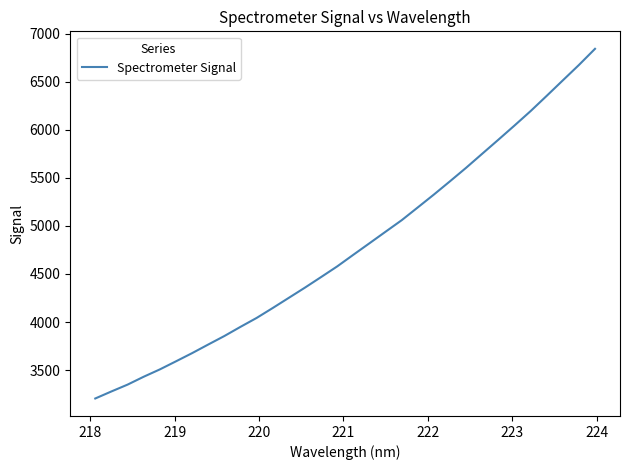

What is the greatest value displayed?

6843.0